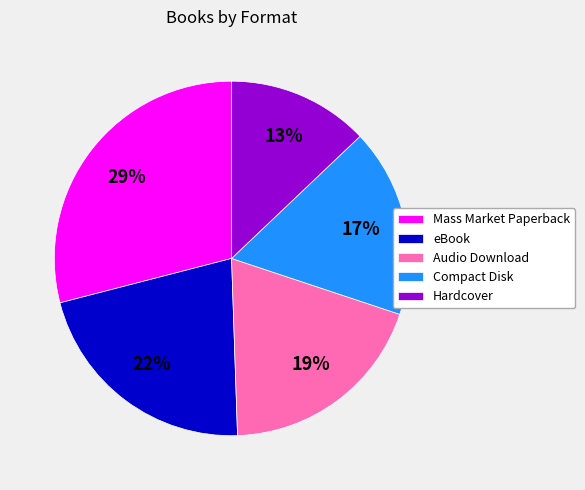

How many segments does this pie chart have?

5